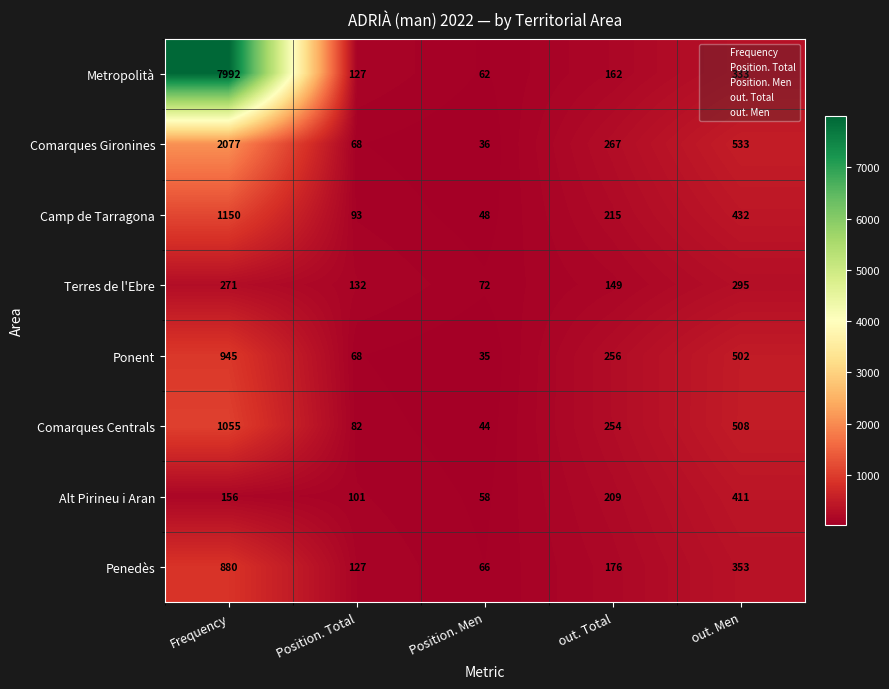

At which category is the sum across all series the highest?

Frequency